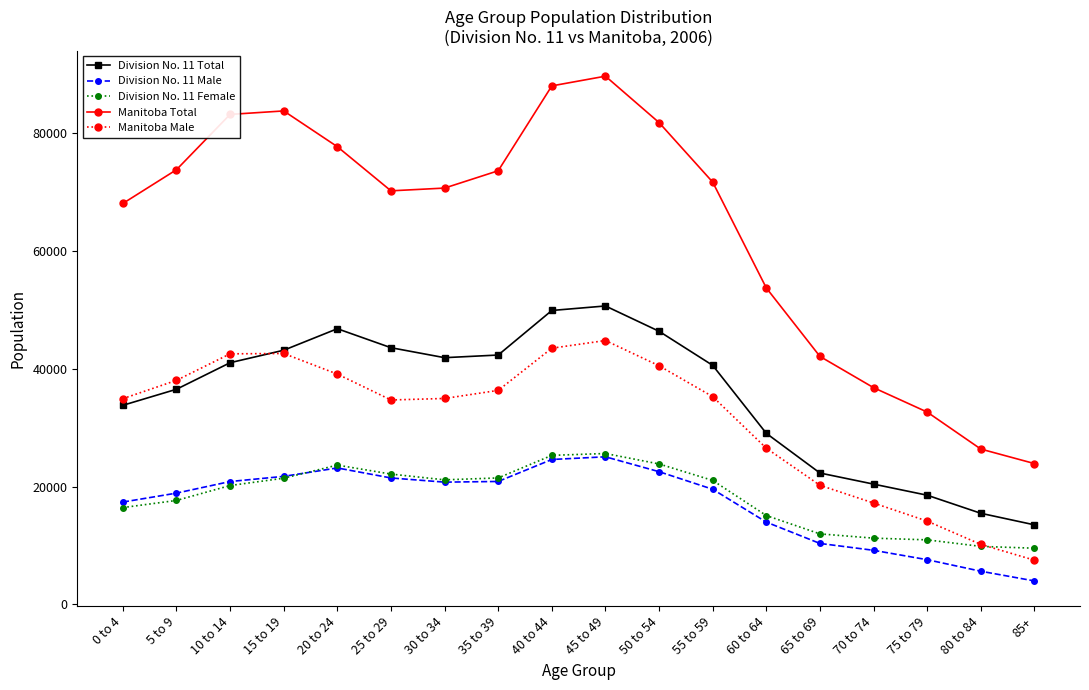

True or false: Division No. 11 Male and Division No. 11 Female cross at least once.

True